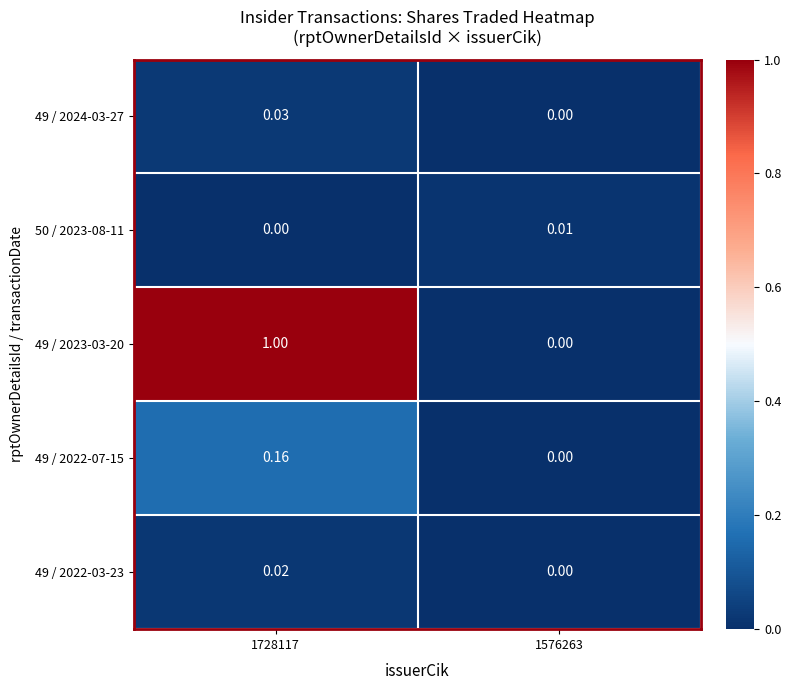

Is the value of 49 / 2022-03-23 at 1728117 greater than the value of 49 / 2024-03-27 at 1576263?

Yes